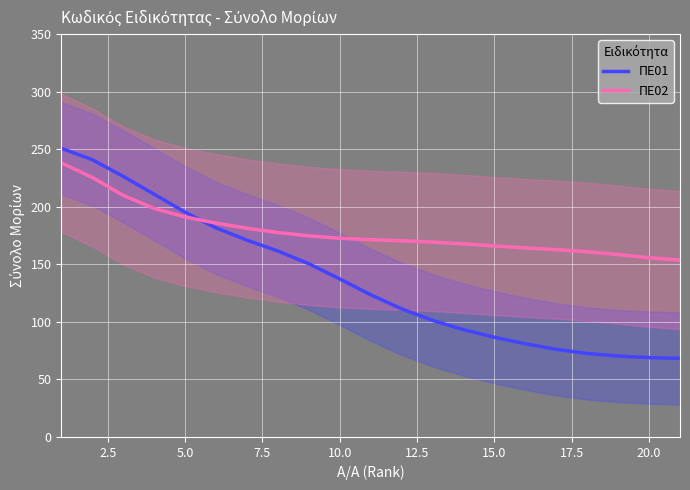

Is it true that ΠΕ02 equals 155.7 at 20.0?

True